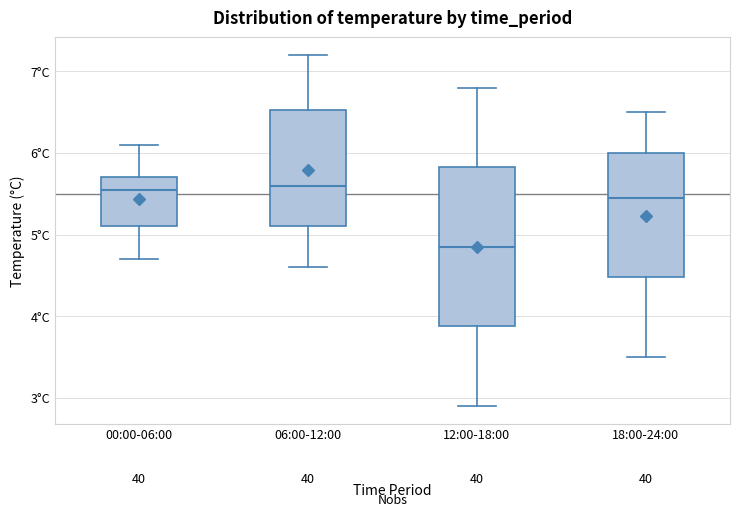

Reading left to right, read every box against the y-axis: the position of its median line, the range the box covers, and the ends of its whiskers. The values are not printed on the chart, so give them approximately, as read against the axis.

00:00-06:00: median 5.6, box 5.1 to 5.7, whiskers 4.7 to 6.1
06:00-12:00: median 5.6, box 5.1 to 6.5, whiskers 4.6 to 7.2
12:00-18:00: median 4.9, box 3.9 to 5.8, whiskers 2.9 to 6.8
18:00-24:00: median 5.5, box 4.5 to 6.0, whiskers 3.5 to 6.5